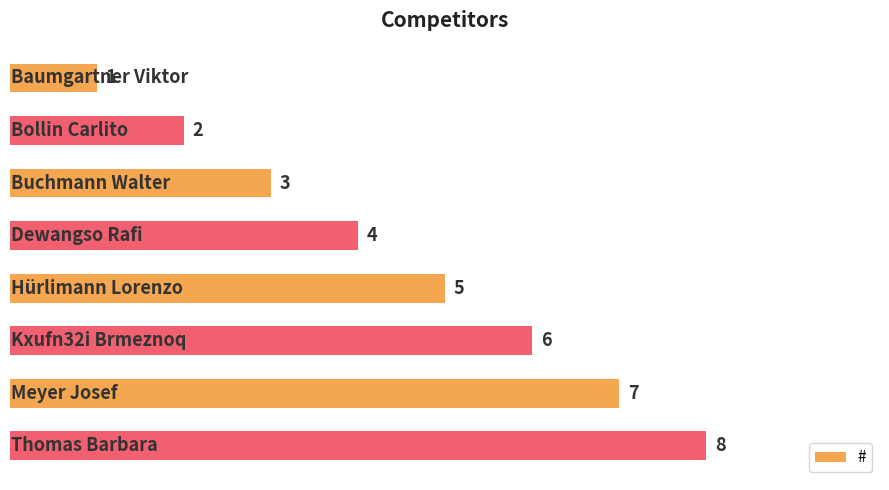

What is the maximum value shown in the chart?

8